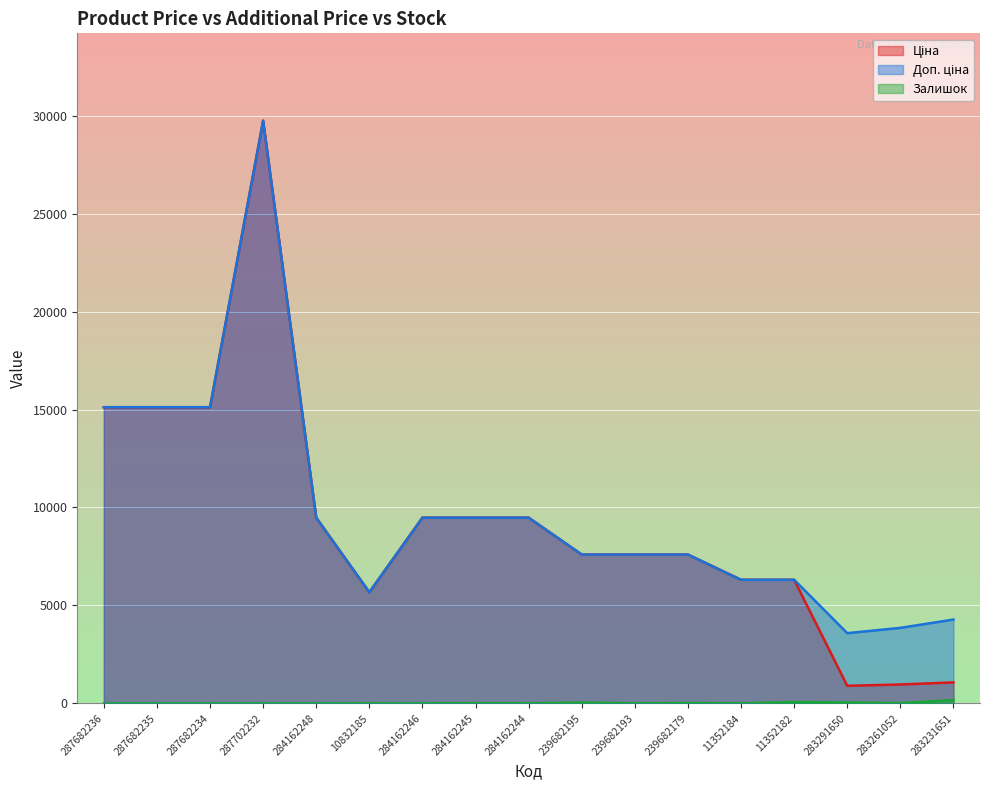

The value of Залишок at 283231651 is 169.0. True or false?

True